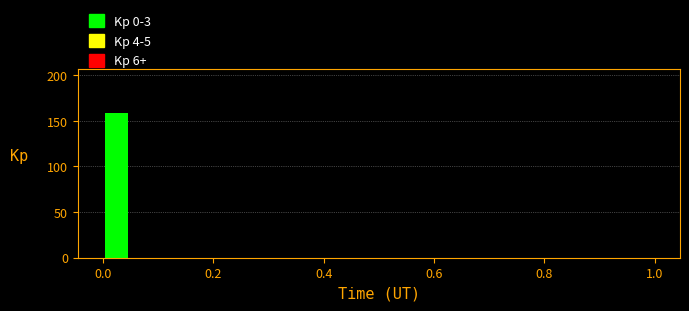

Read against the x-axis, roughly where is the centre of the tallest bar?

0.02